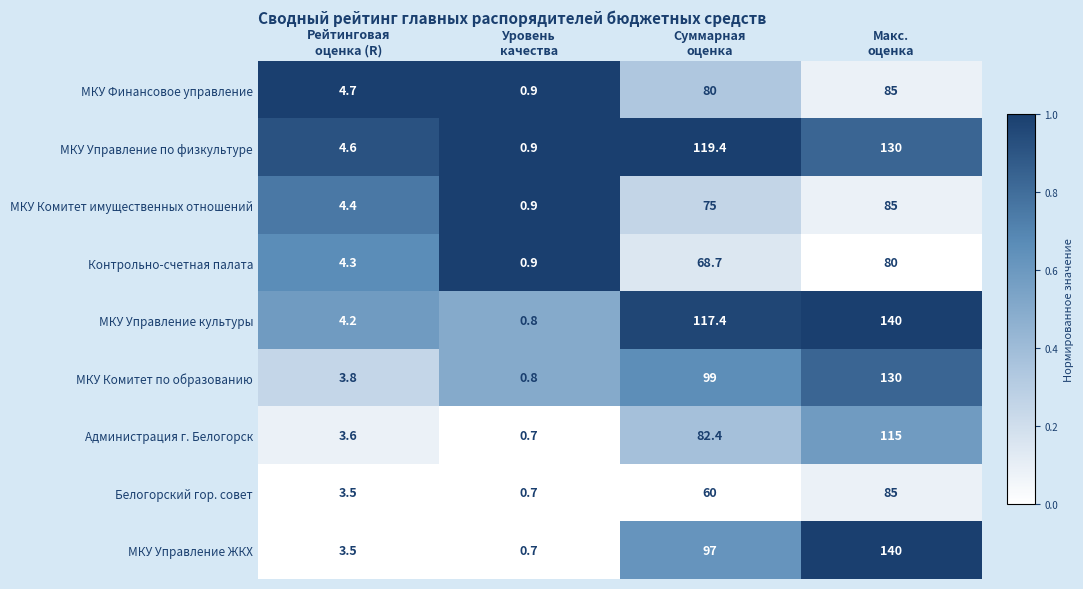

What is the average value of the Белогорский гор. совет series?

37.3